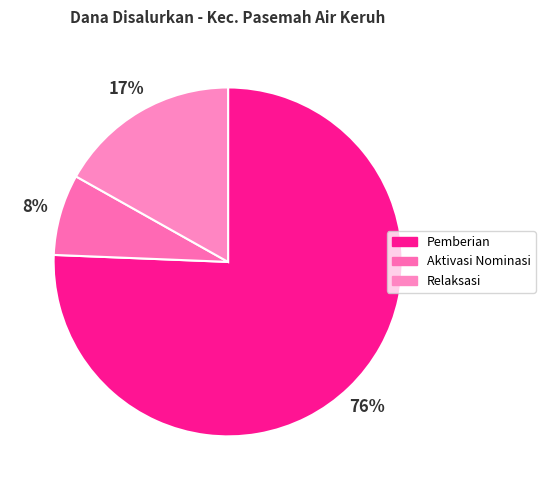

How many slices are in this pie chart?

3